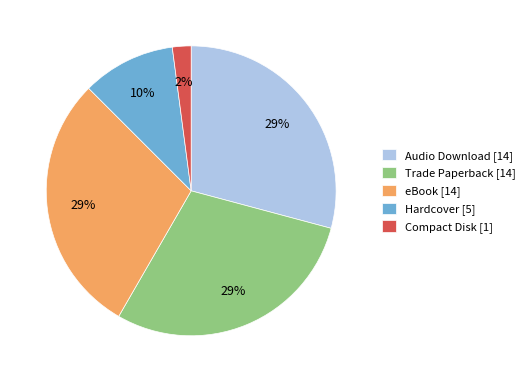

Is the sum of Compact Disk and Hardcover greater than half?

No